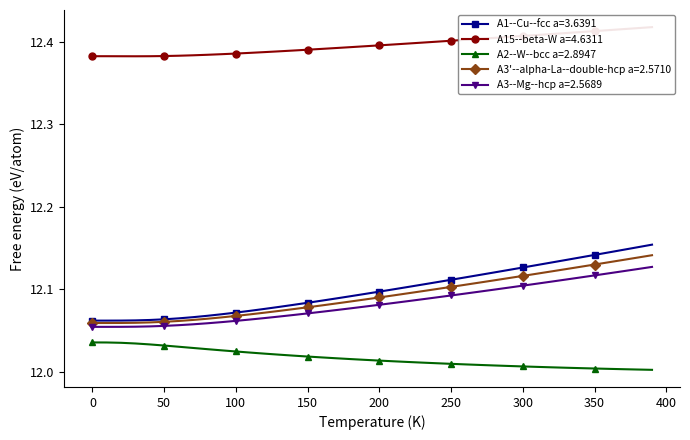

At how many categories does at least one series exceed 12?

40